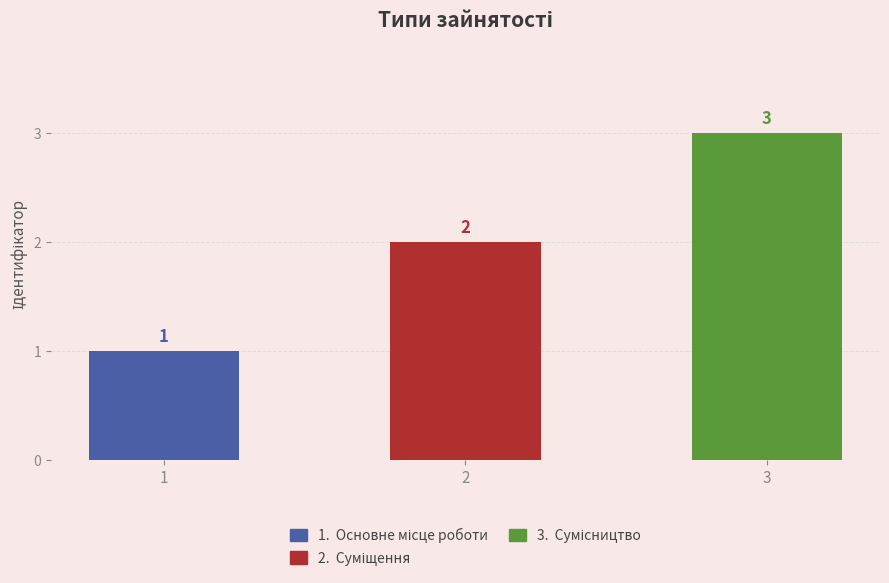

The value at Суміщення is 2. True or false?

True